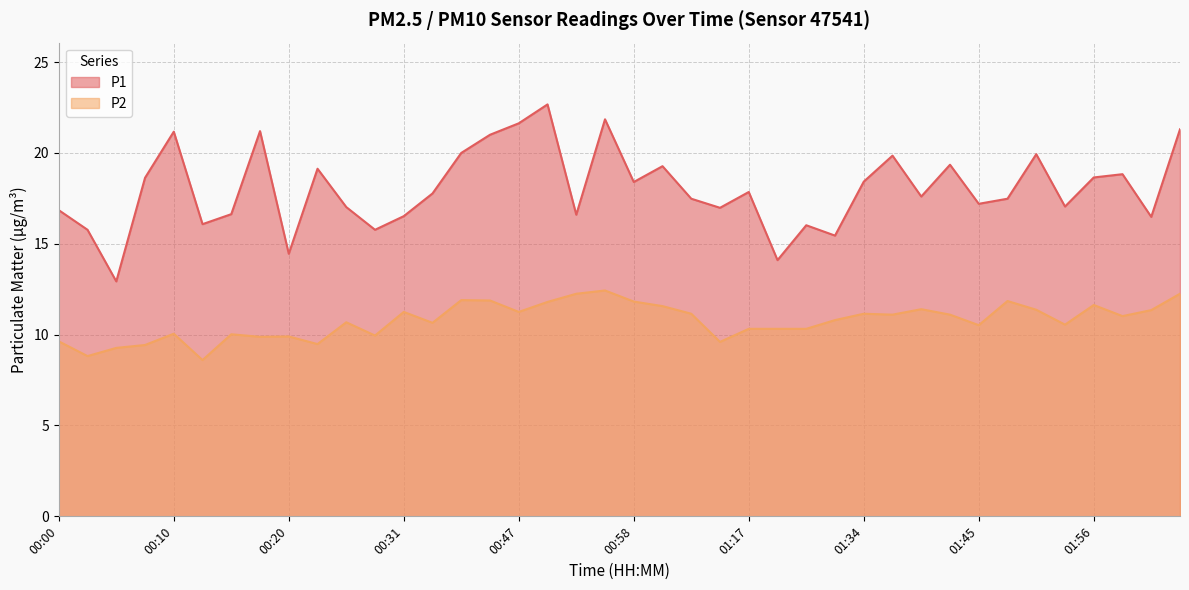

How many lines are shown in the chart?

2